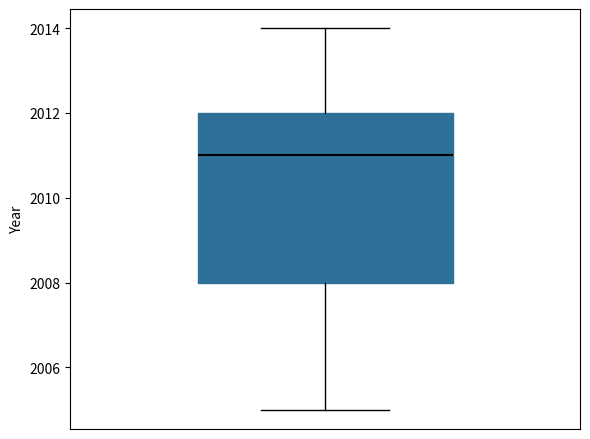

Transcribe this box plot: give where the median line is, the range the box spans, and where the two whiskers end, as read against the y-axis. The values are not printed on the chart, so give them approximately, as read against the axis.

median 2011, box 2008 to 2012, whiskers 2005 to 2014